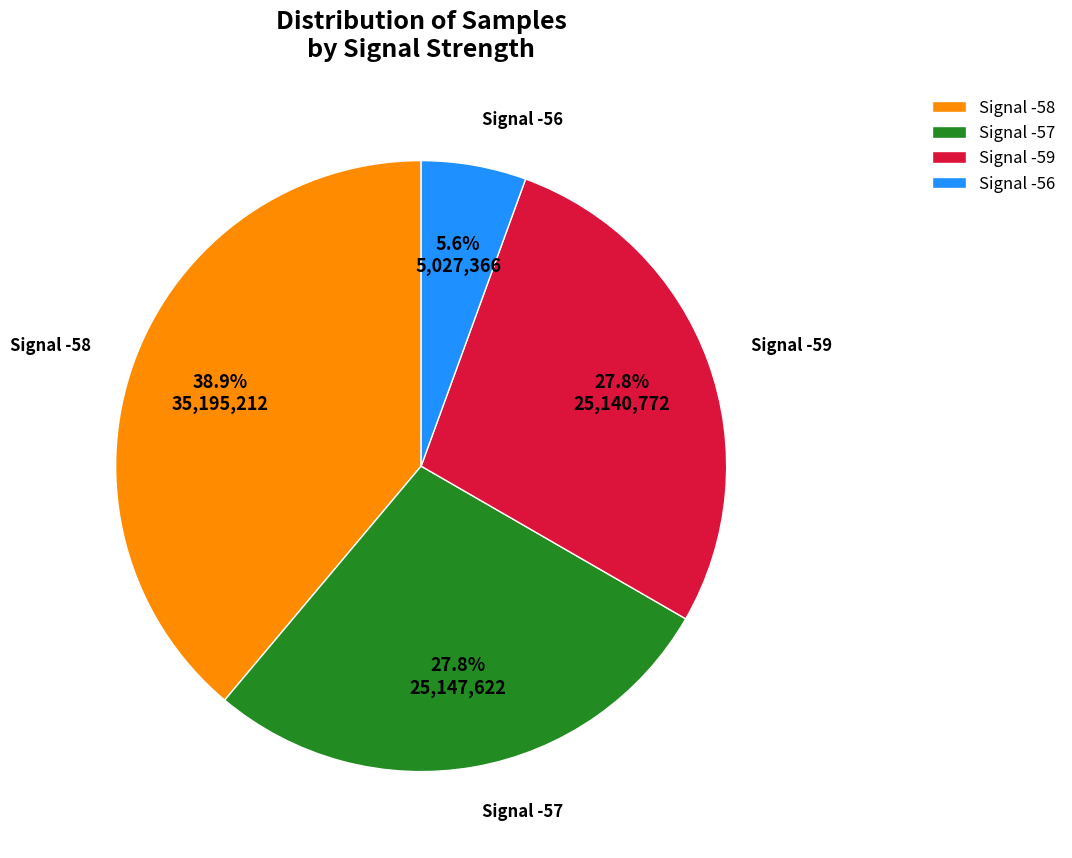

How much of the chart is everything except Signal -58?

61.1%